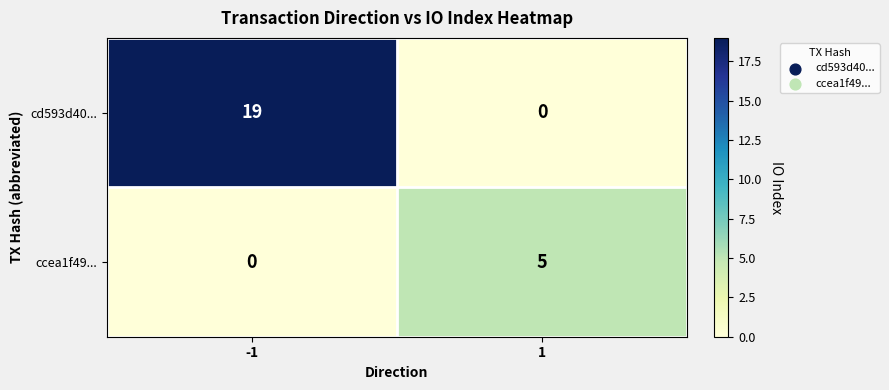

What is the average value of the cd593d40... series?

10